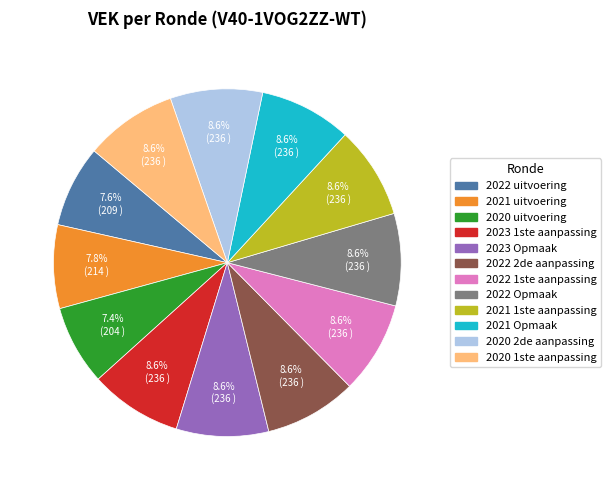

What is the total percentage of 2023 Opmaak and 2022 Opmaak?

17.2%